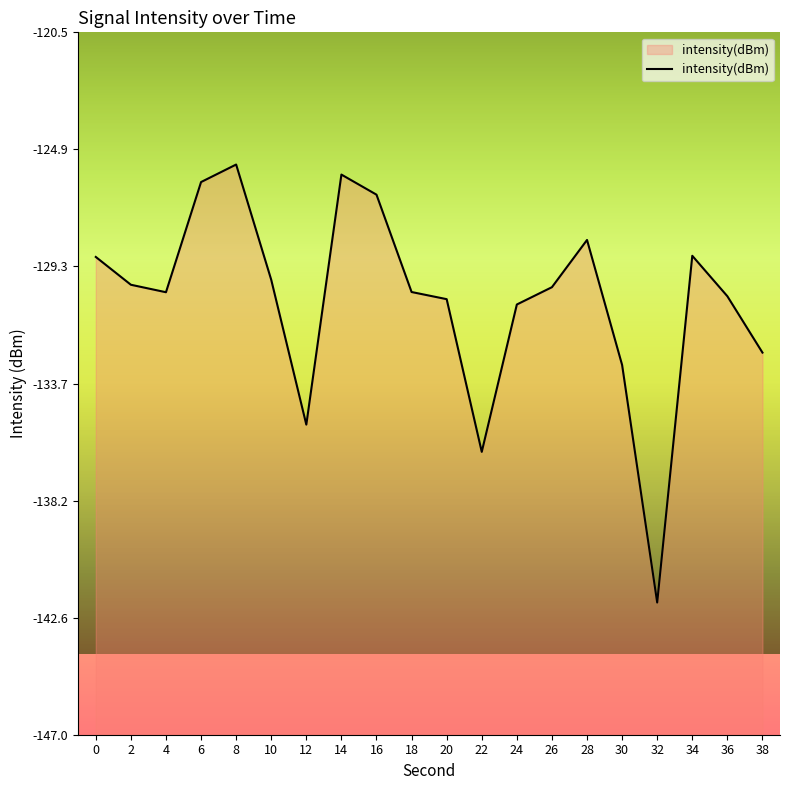

Where is the first local minimum?

4